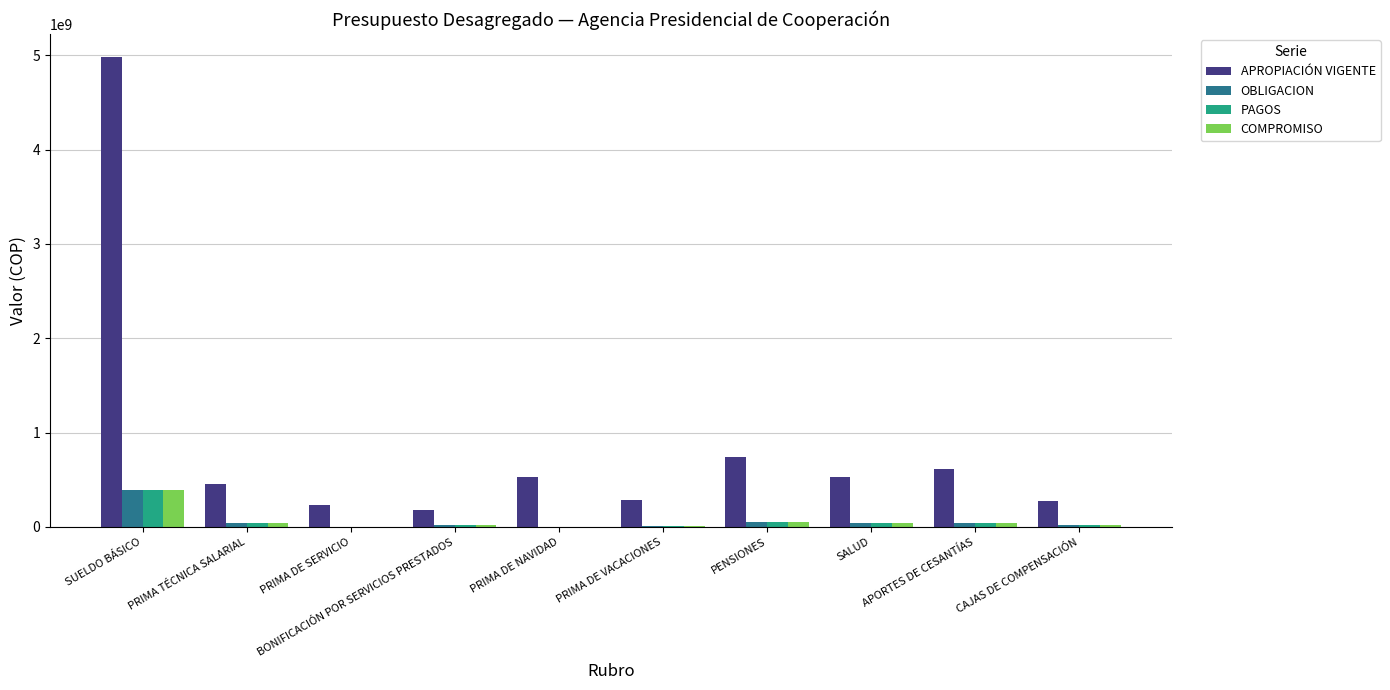

What is the sum of the PAGOS values at SALUD and APORTES DE CESANTÍAS?

82171983.0